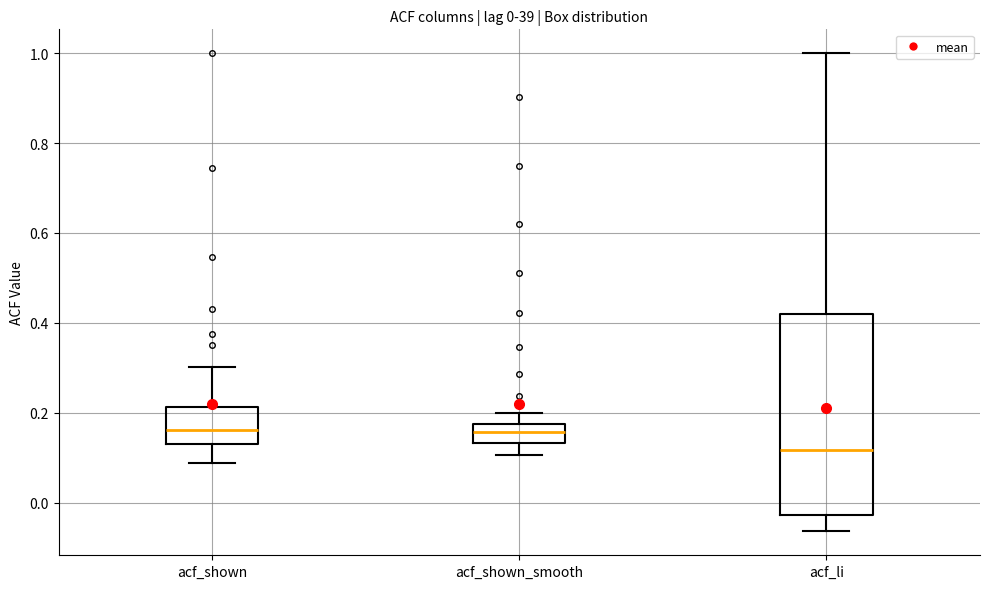

Comparing the boxes themselves (not the whiskers), which one is the tallest?

acf_li